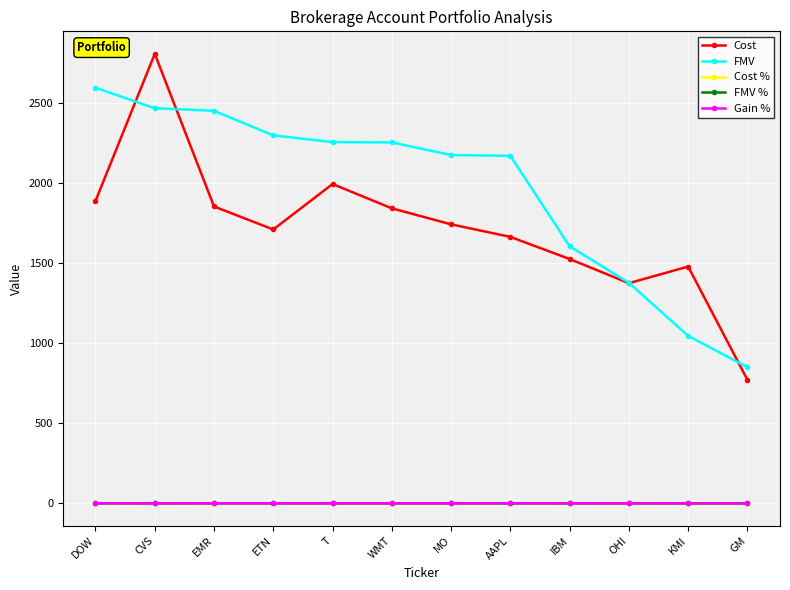

Which category has the lowest value in the FMV series?

GM